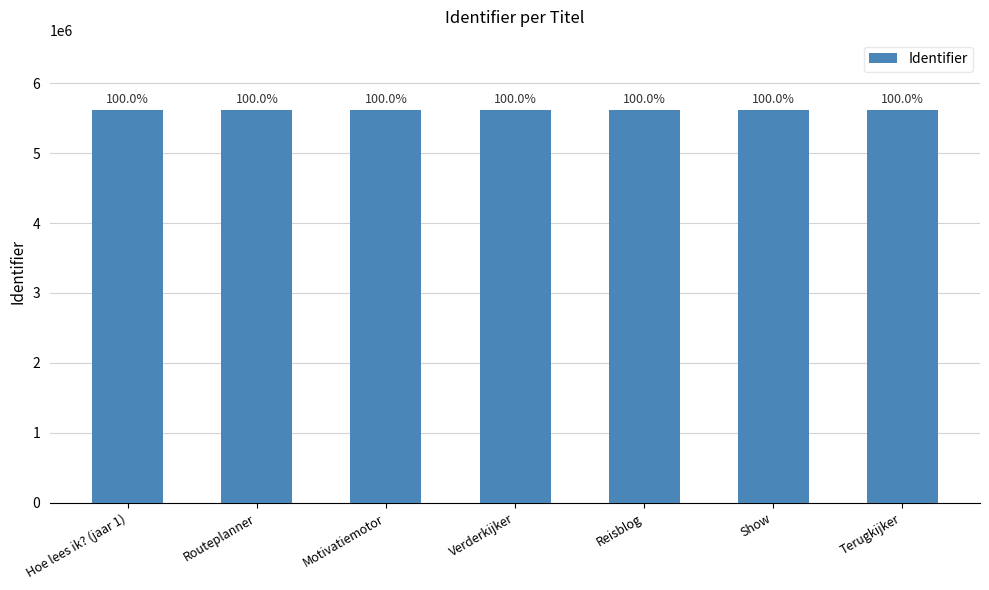

Does the chart contain any negative values?

No